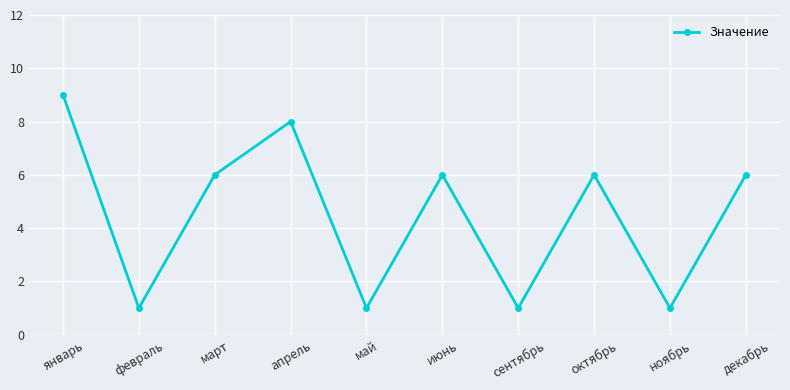

How many lines are shown in the chart?

1